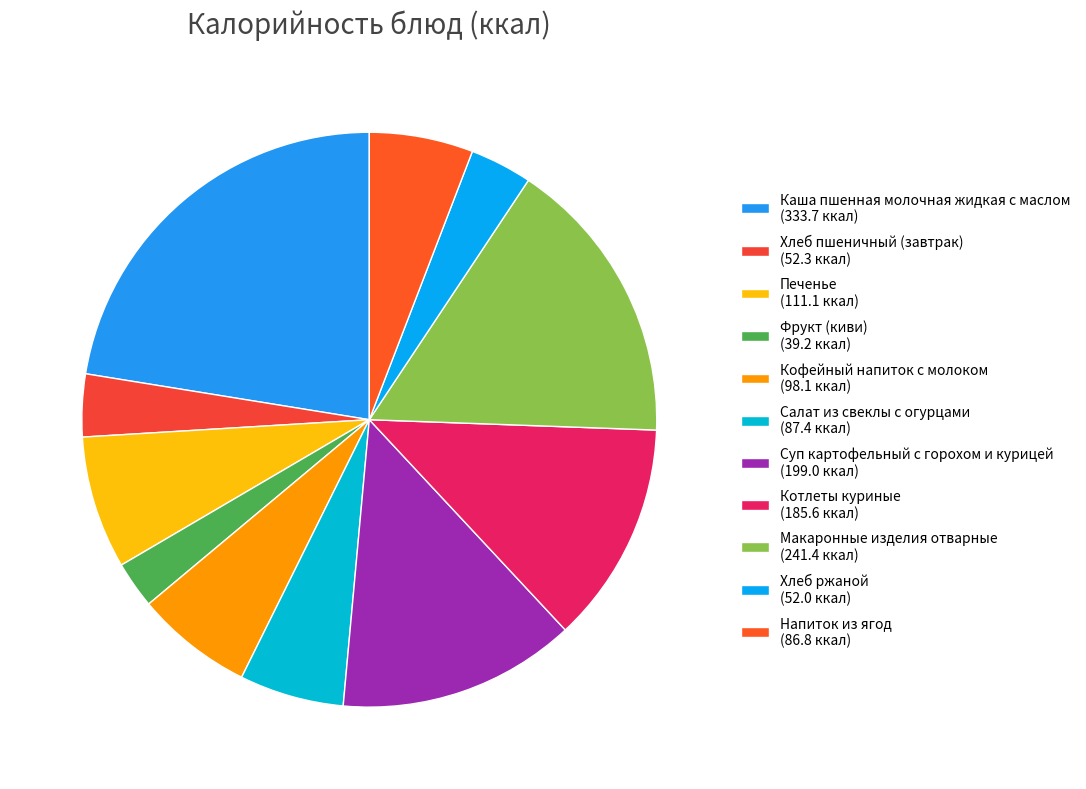

Count the number of slices in the pie.

11